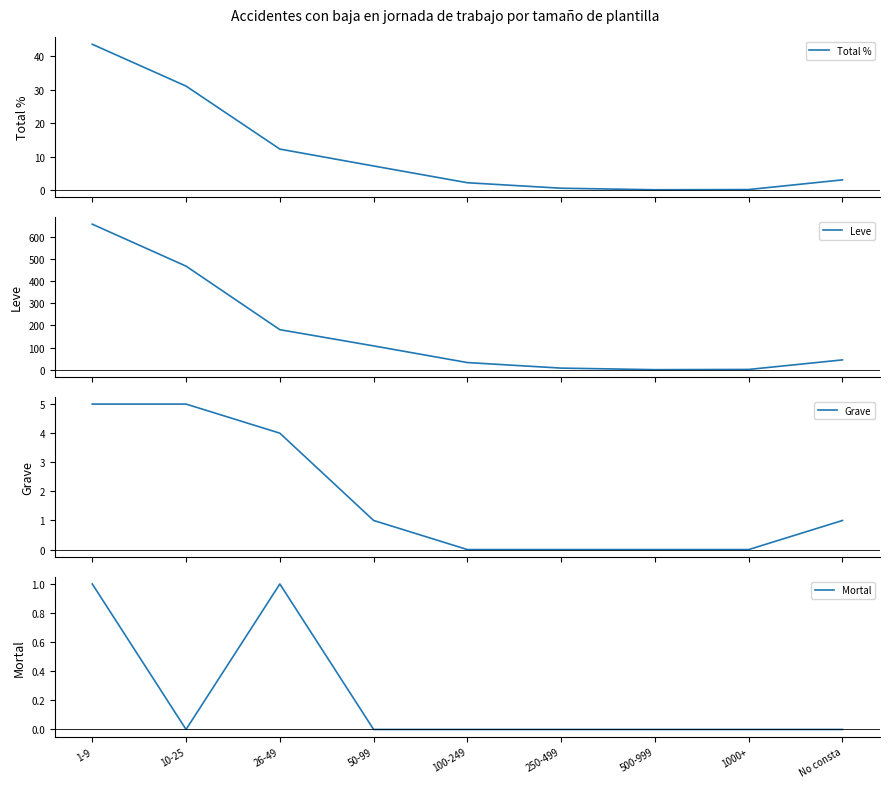

The value of Leve at 26-49 is 181.0. True or false?

True